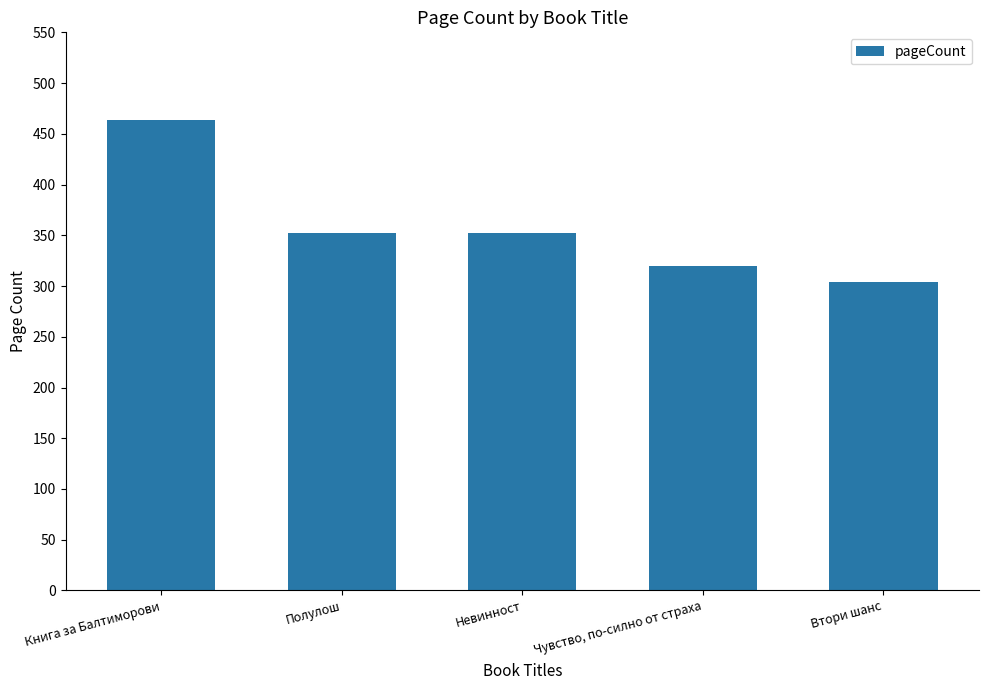

Which has a higher value, Полулош or Книга за Балтиморови?

Книга за Балтиморови